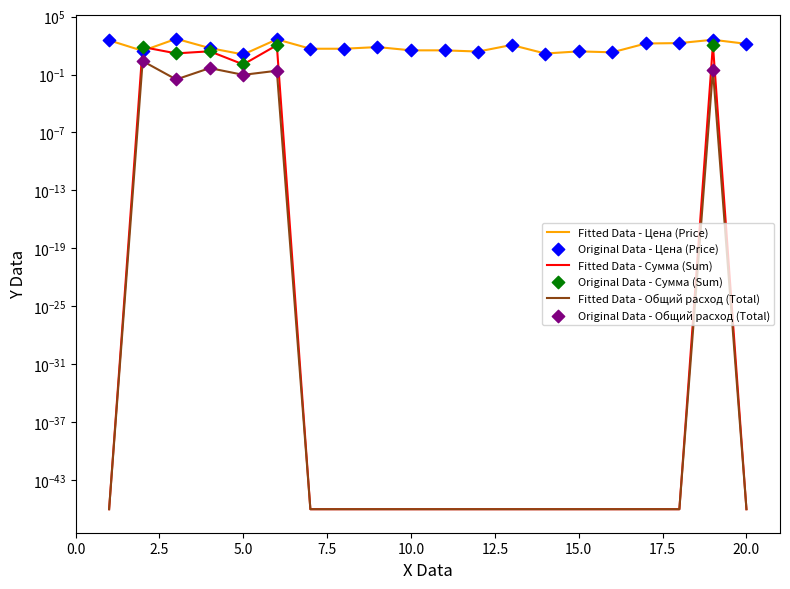

At how many categories does at least one series exceed 78?

8